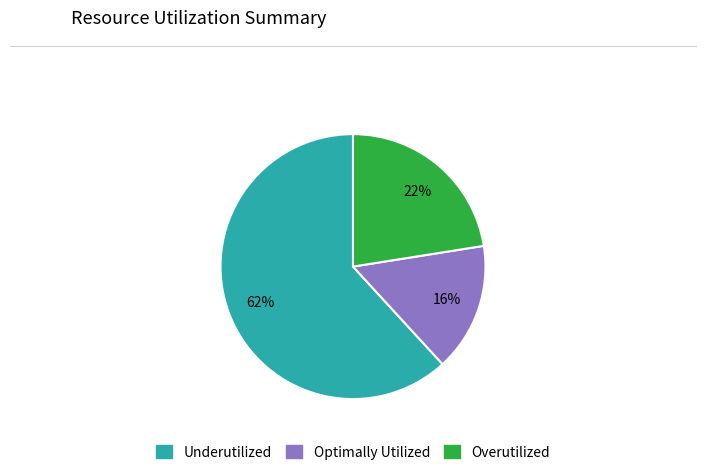

Is there any slice that represents more than half of the pie?

Yes